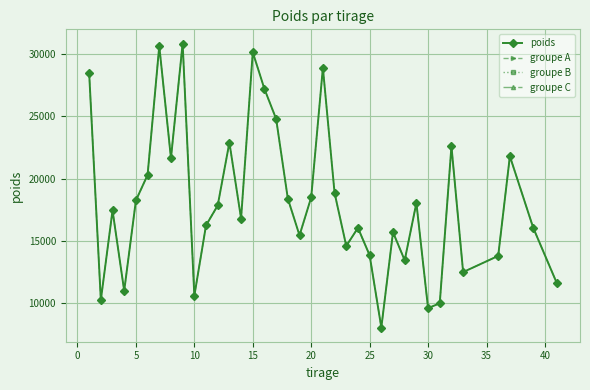

Rank the categories by value from highest to lowest.

9, 7, 15, 21, 1, 16, 17, 13, 32, 37, 8, 6, 22, 20, 18, 5, 29, 12, 3, 14, 11, 24, 39, 27, 19, 23, 25, 36, 28, 33, 41, 4, 10, 2, 31, 30, 26